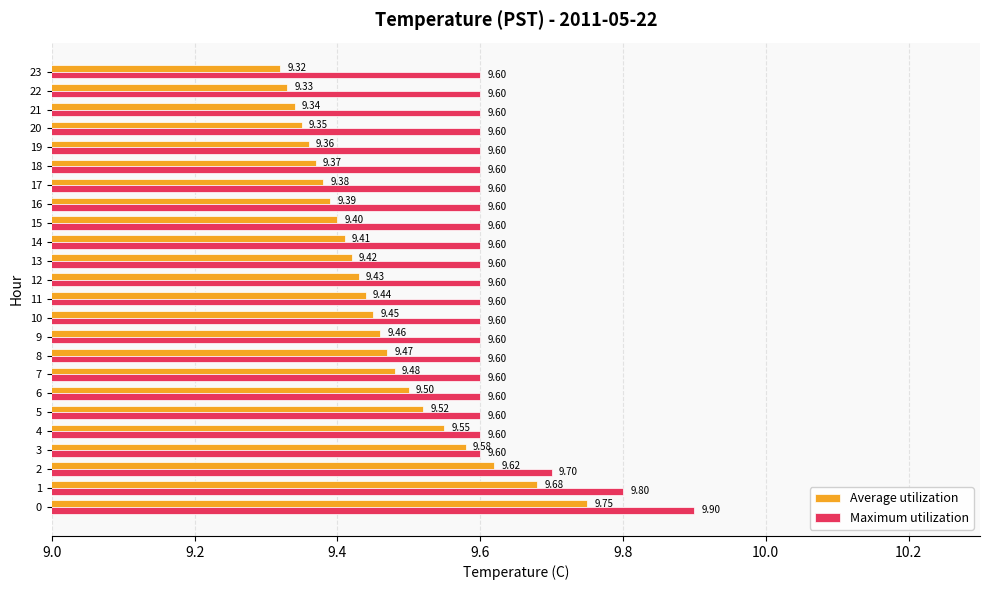

What is the total value across all series at 21?

18.9